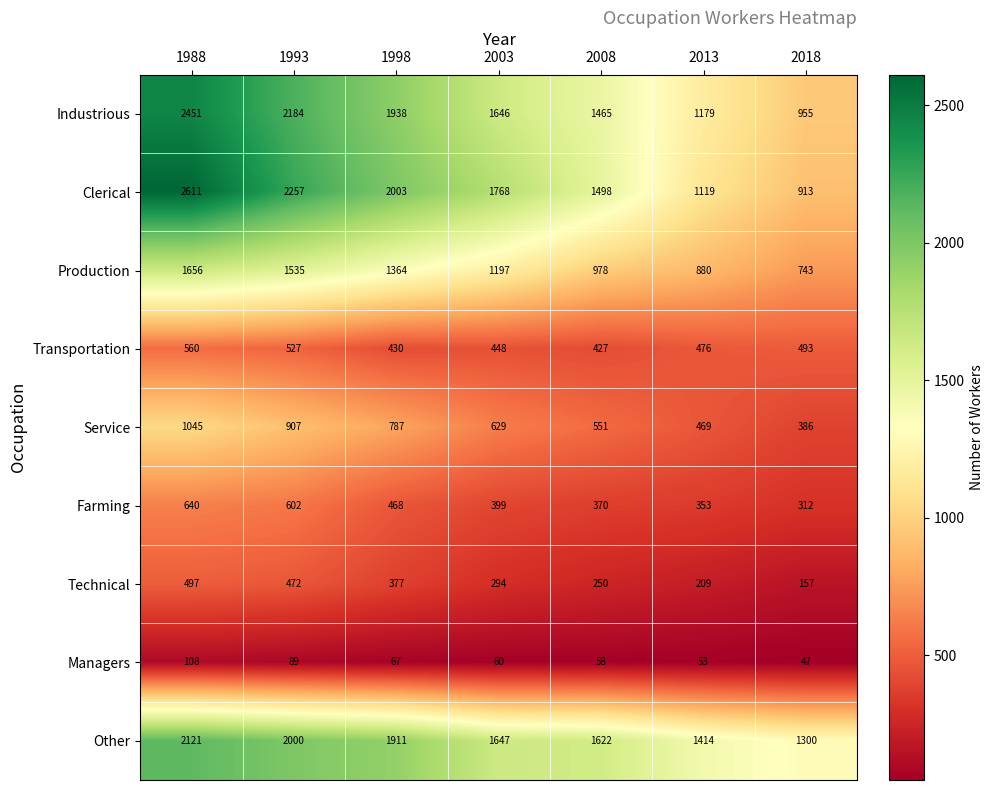

How many series are shown in this chart?

9